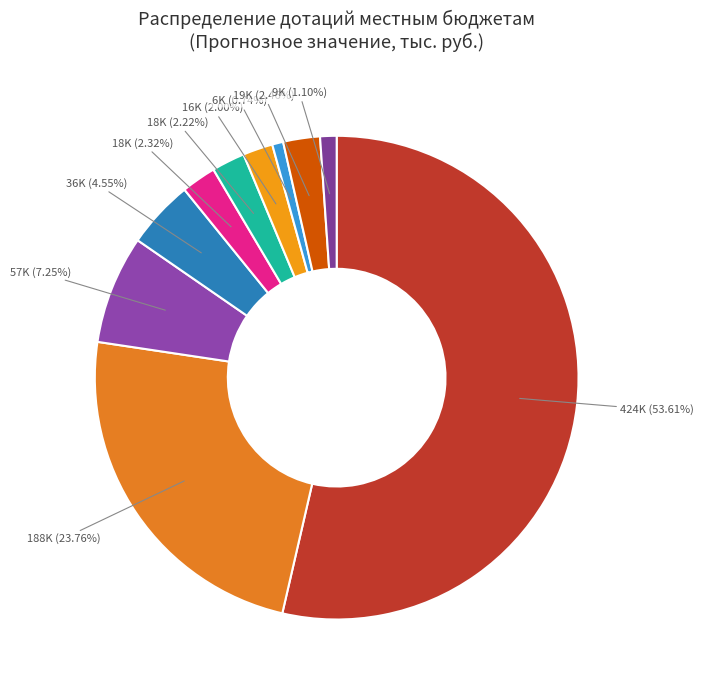

Count the number of slices in the pie.

10